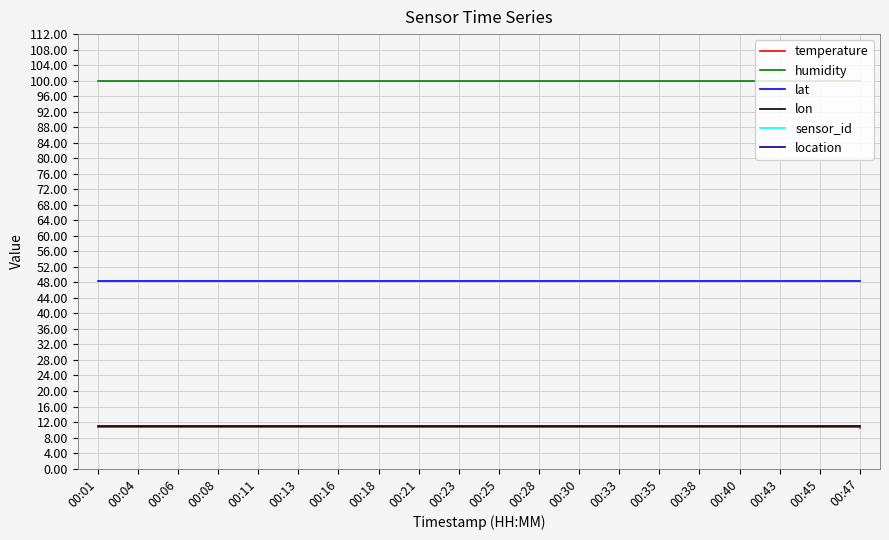

At how many categories does at least one series exceed 63?

20